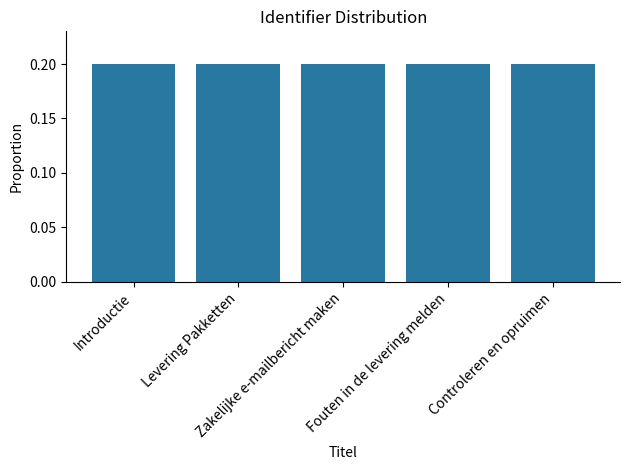

What is the value of the 1st bar from the left?

0.2